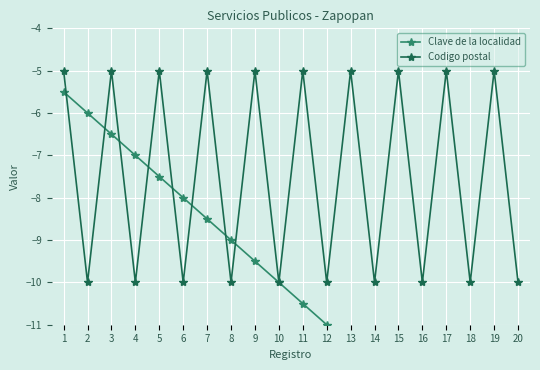

Which has a higher value, 4 or 1?

1